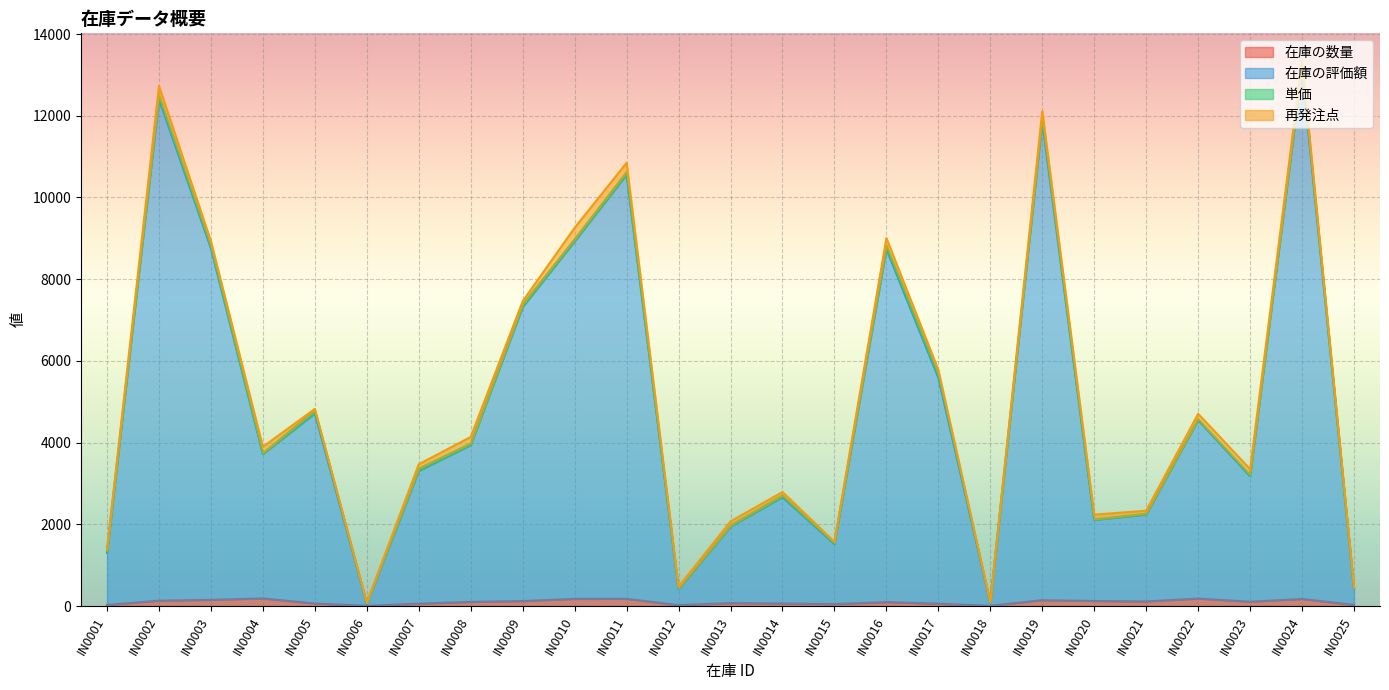

What is the greatest value displayed?

13223